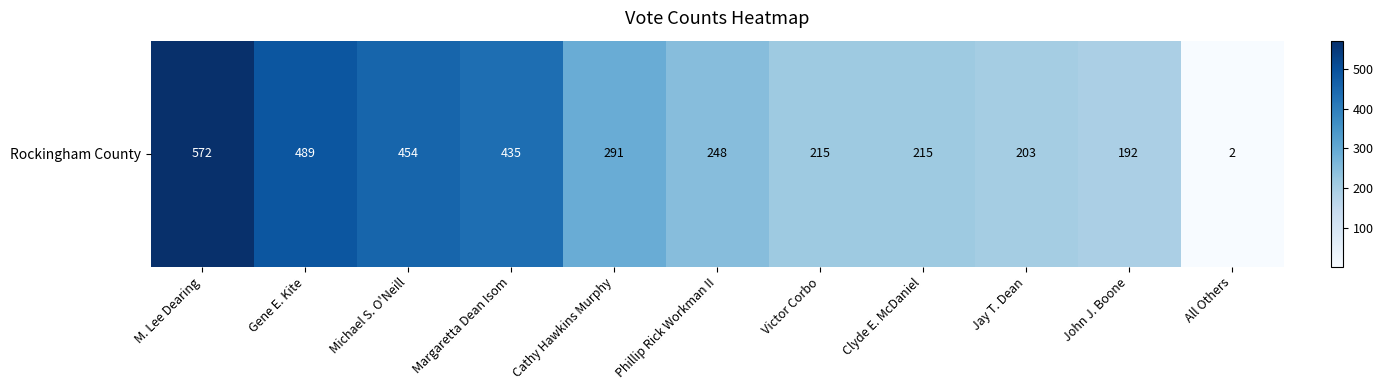

At which category does the chart reach its minimum across all series?

All Others